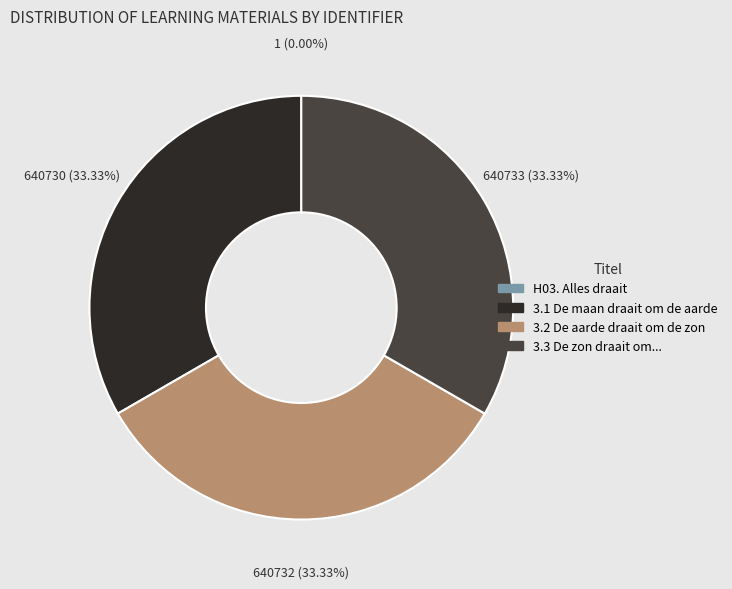

What portion of the pie excludes 3.3 De zon draait om...?

66.7%